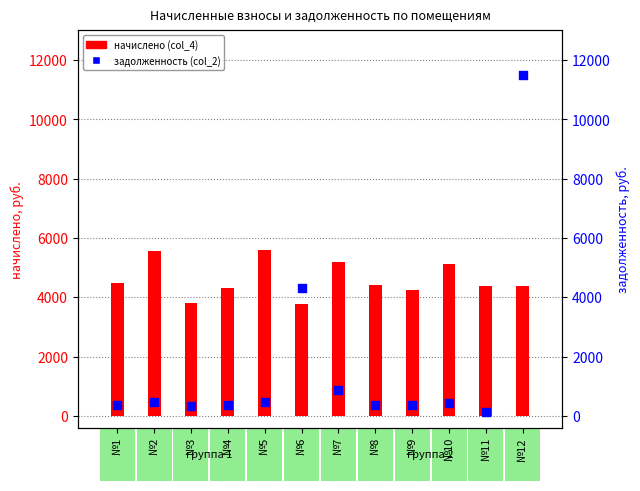

At which category is the sum across all series the highest?

№12